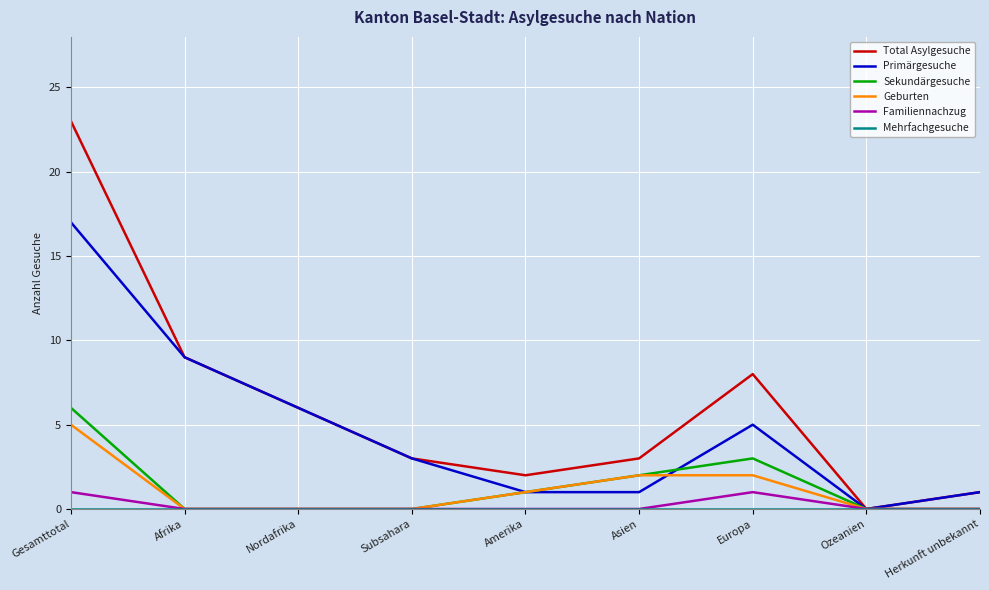

The value of Sekundärgesuche at Amerika is 0. True or false?

False